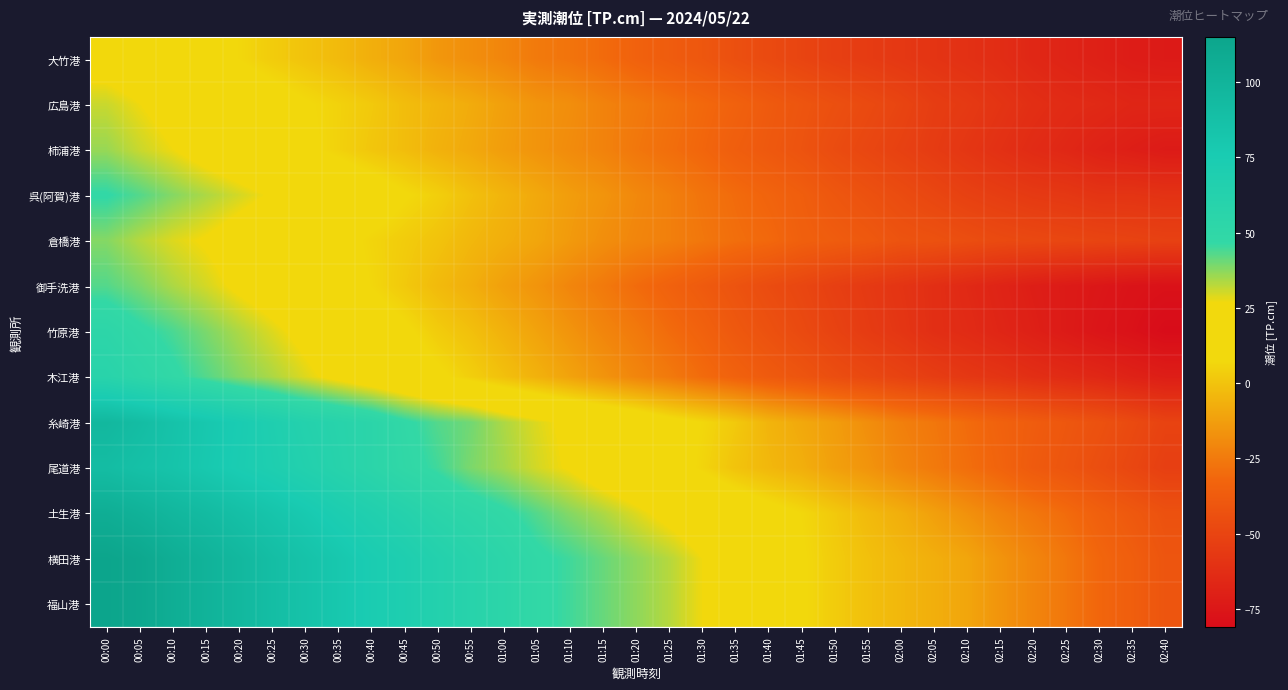

Reading left to right, transcribe all the data shown in this chart.

大竹港: 00:00=22	00:05=19	00:10=15	00:15=11	00:20=7	00:25=3	00:30=0	00:35=-3	00:40=-7	00:45=-10	00:50=-15	00:55=-18	01:00=-21	01:05=-25	01:10=-27	01:15=-30	01:20=-34	01:25=-37	01:30=-40	01:35=-44	01:40=-47	01:45=-50	01:50=-53	01:55=-55	02:00=-57	02:05=-59	02:10=-61	02:15=-63	02:20=-66	02:25=-68	02:30=-70	02:35=-72	02:40=-73
広島港: 00:00=31	00:05=27	00:10=23	00:15=19	00:20=15	00:25=12	00:30=8	00:35=5	00:40=2	00:45=-2	00:50=-5	00:55=-8	01:00=-12	01:05=-16	01:10=-18	01:15=-22	01:20=-25	01:25=-28	01:30=-31	01:35=-34	01:40=-38	01:45=-41	01:50=-44	01:55=-47	02:00=-50	02:05=-54	02:10=-56	02:15=-59	02:20=-62	02:25=-64	02:30=-65	02:35=-67	02:40=-67
柿浦港: 00:00=36	00:05=31	00:10=27	00:15=22	00:20=18	00:25=14	00:30=9	00:35=5	00:40=1	00:45=-2	00:50=-6	00:55=-9	01:00=-13	01:05=-16	01:10=-19	01:15=-22	01:20=-26	01:25=-29	01:30=-32	01:35=-36	01:40=-39	01:45=-42	01:50=-46	01:55=-49	02:00=-52	02:05=-55	02:10=-58	02:15=-61	02:20=-64	02:25=-66	02:30=-69	02:35=-71	02:40=-73
呉(阿賀)港: 00:00=47	00:05=43	00:10=38	00:15=34	00:20=30	00:25=26	00:30=22	00:35=17	00:40=13	00:45=8	00:50=4	00:55=-1	01:00=-5	01:05=-9	01:10=-13	01:15=-16	01:20=-20	01:25=-23	01:30=-27	01:35=-30	01:40=-33	01:45=-36	01:50=-40	01:55=-43	02:00=-46	02:05=-49	02:10=-52	02:15=-54	02:20=-56	02:25=-57	02:30=-59	02:35=-59	02:40=-60
倉橋港: 00:00=38	00:05=33	00:10=29	00:15=26	00:20=22	00:25=18	00:30=14	00:35=10	00:40=6	00:45=3	00:50=0	00:55=-4	01:00=-7	01:05=-10	01:10=-14	01:15=-18	01:20=-21	01:25=-23	01:30=-26	01:35=-29	01:40=-31	01:45=-35	01:50=-37	01:55=-39	02:00=-42	02:05=-43	02:10=-45	02:15=-47	02:20=-48	02:25=-49	02:30=-50	02:35=-51	02:40=-52
御手洗港: 00:00=43	00:05=39	00:10=34	00:15=30	00:20=25	00:25=21	00:30=16	00:35=12	00:40=7	00:45=2	00:50=-3	00:55=-7	01:00=-12	01:05=-16	01:10=-21	01:15=-25	01:20=-30	01:25=-34	01:30=-38	01:35=-42	01:40=-46	01:45=-49	01:50=-53	01:55=-56	02:00=-59	02:05=-62	02:10=-65	02:15=-68	02:20=-71	02:25=-73	02:30=-75	02:35=-77	02:40=-78
竹原港: 00:00=53	00:05=48	00:10=44	00:15=39	00:20=34	00:25=29	00:30=24	00:35=19	00:40=13	00:45=9	00:50=3	00:55=-1	01:00=-6	01:05=-11	01:10=-16	01:15=-21	01:20=-25	01:25=-30	01:30=-34	01:35=-39	01:40=-43	01:45=-47	01:50=-51	01:55=-55	02:00=-58	02:05=-62	02:10=-64	02:15=-67	02:20=-70	02:25=-73	02:30=-76	02:35=-78	02:40=-81
木江港: 00:00=58	00:05=53	00:10=48	00:15=43	00:20=38	00:25=34	00:30=29	00:35=24	00:40=19	00:45=14	00:50=9	00:55=4	01:00=-1	01:05=-6	01:10=-11	01:15=-16	01:20=-21	01:25=-25	01:30=-30	01:35=-34	01:40=-38	01:45=-41	01:50=-45	01:55=-48	02:00=-51	02:05=-54	02:10=-57	02:15=-59	02:20=-62	02:25=-64	02:30=-66	02:35=-69	02:40=-71
糸崎港: 00:00=96	00:05=91	00:10=85	00:15=80	00:20=75	00:25=69	00:30=63	00:35=59	00:40=55	00:45=48	00:50=43	00:55=40	01:00=34	01:05=29	01:10=25	01:15=21	01:20=17	01:25=11	01:30=7	01:35=2	01:40=-5	01:45=-9	01:50=-13	01:55=-18	02:00=-23	02:05=-26	02:10=-30	02:15=-34	02:20=-37	02:25=-40	02:30=-43	02:35=-47	02:40=-51
尾道港: 00:00=91	00:05=87	00:10=84	00:15=79	00:20=74	00:25=70	00:30=65	00:35=60	00:40=55	00:45=49	00:50=45	00:55=39	01:00=35	01:05=30	01:10=26	01:15=20	01:20=16	01:25=12	01:30=6	01:35=0	01:40=-4	01:45=-7	01:50=-12	01:55=-16	02:00=-21	02:05=-25	02:10=-29	02:15=-33	02:20=-38	02:25=-41	02:30=-45	02:35=-49	02:40=-53
土生港: 00:00=106	00:05=102	00:10=97	00:15=93	00:20=88	00:25=83	00:30=78	00:35=72	00:40=67	00:45=62	00:50=56	00:55=52	01:00=48	01:05=43	01:10=38	01:15=34	01:20=29	01:25=24	01:30=20	01:35=16	01:40=11	01:45=7	01:50=2	01:55=-3	02:00=-7	02:05=-12	02:10=-17	02:15=-22	02:20=-26	02:25=-30	02:30=-35	02:35=-39	02:40=-43
横田港: 00:00=115	00:05=112	00:10=106	00:15=101	00:20=96	00:25=90	00:30=85	00:35=80	00:40=74	00:45=70	00:50=64	00:55=59	01:00=54	01:05=48	01:10=45	01:15=41	01:20=37	01:25=33	01:30=27	01:35=21	01:40=14	01:45=8	01:50=3	01:55=-1	02:00=-4	02:05=-7	02:10=-10	02:15=-16	02:20=-21	02:25=-26	02:30=-32	02:35=-36	02:40=-41
福山港: 00:00=115	00:05=112	00:10=106	00:15=101	00:20=96	00:25=90	00:30=85	00:35=80	00:40=74	00:45=70	00:50=64	00:55=59	01:00=54	01:05=48	01:10=45	01:15=41	01:20=37	01:25=33	01:30=27	01:35=21	01:40=14	01:45=8	01:50=3	01:55=-1	02:00=-4	02:05=-7	02:10=-10	02:15=-16	02:20=-21	02:25=-26	02:30=-32	02:35=-36	02:40=-41